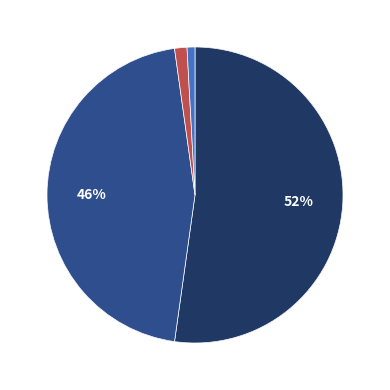

Which slice represents more than half of the pie?

Панель акрилова Acrylic 18 мм. Фантазія